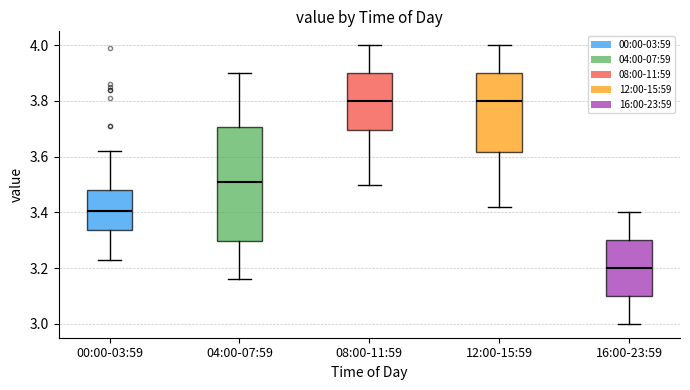

Which box has the lowest median line?

16:00-23:59